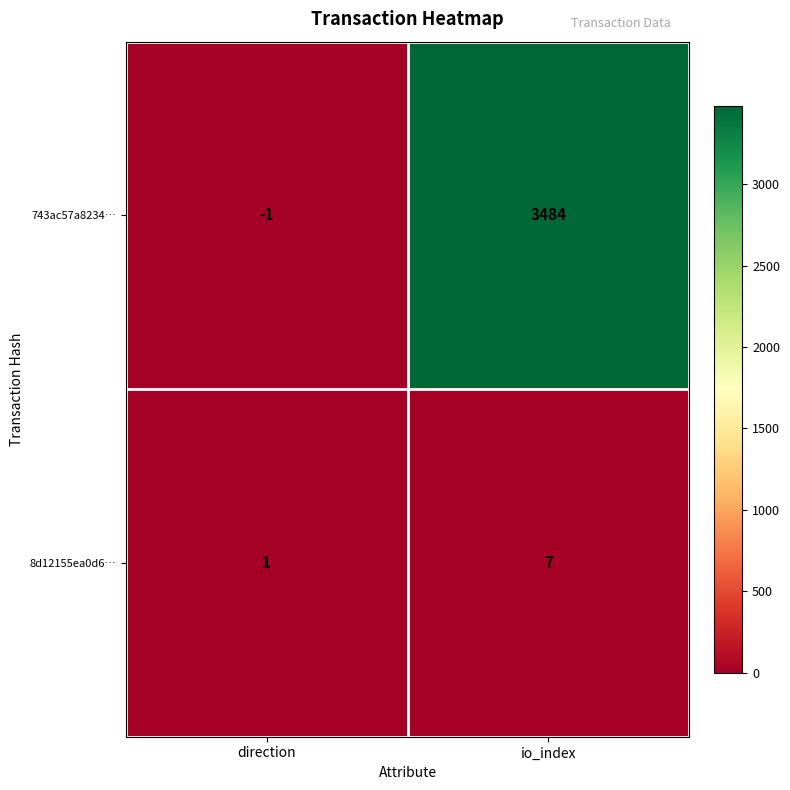

True or false: 8d12155ea0d6… has a value of 7 at io_index.

True